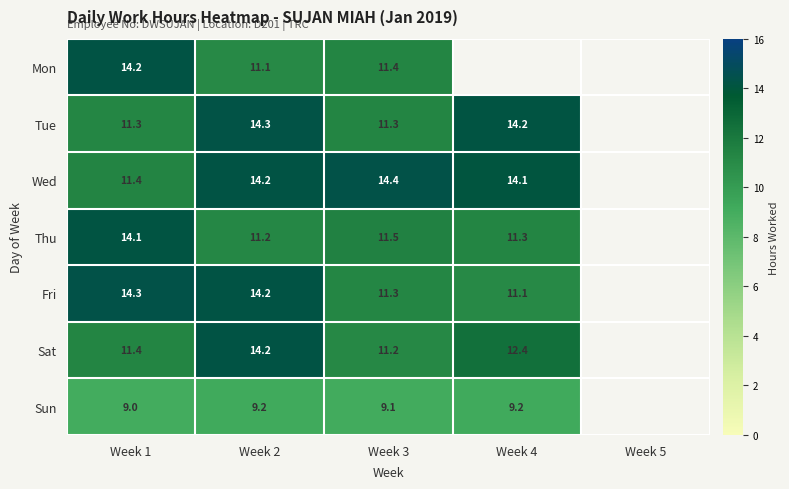

Where is Mon nearest to the value 12?

Week 3